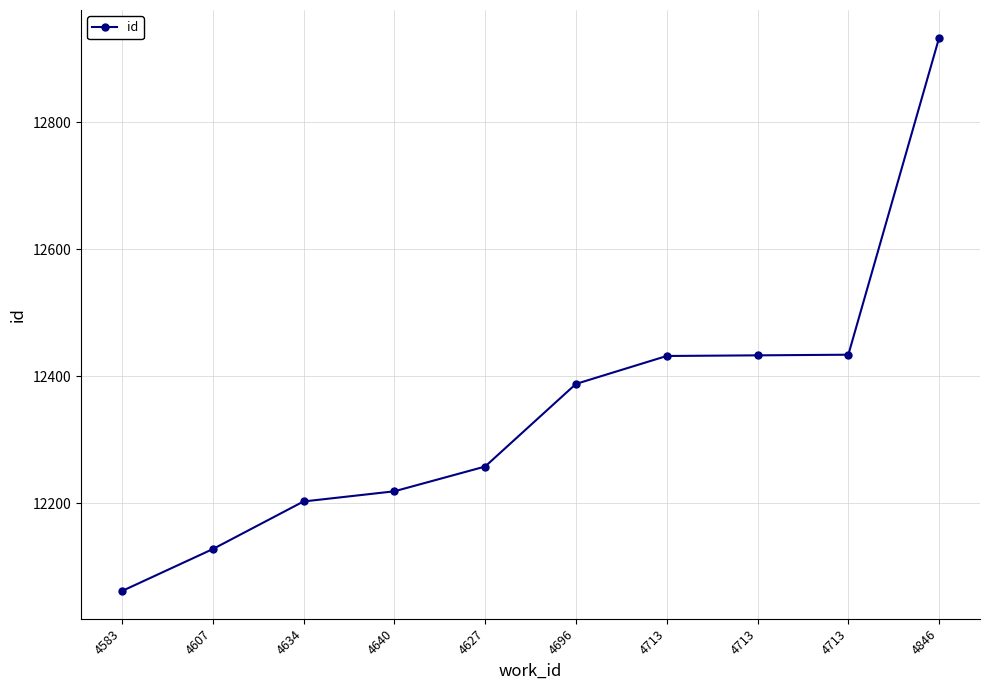

Count the number of data series in this chart.

1